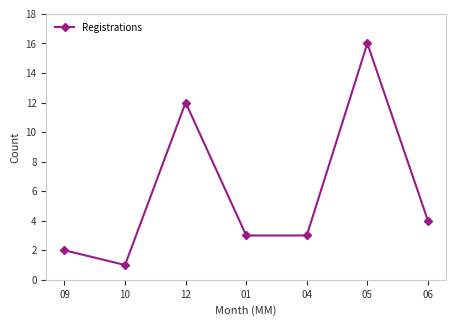

The value at 05 is 28. True or false?

False